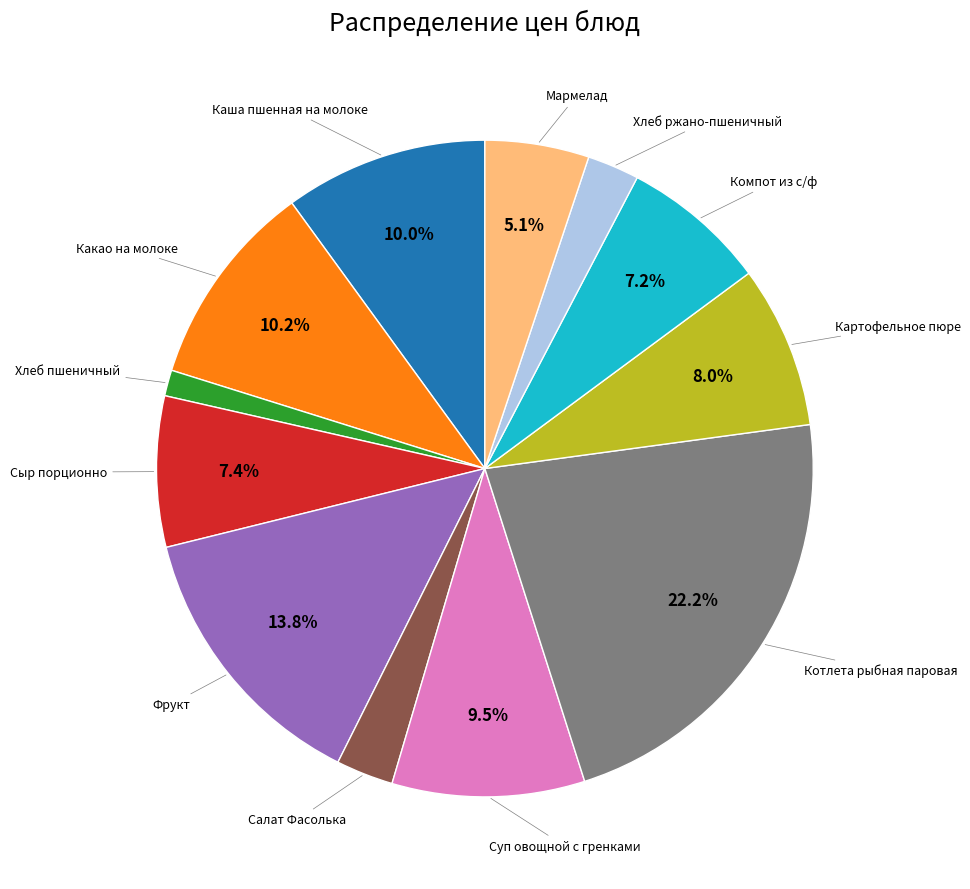

Is there any slice that represents more than half of the pie?

No